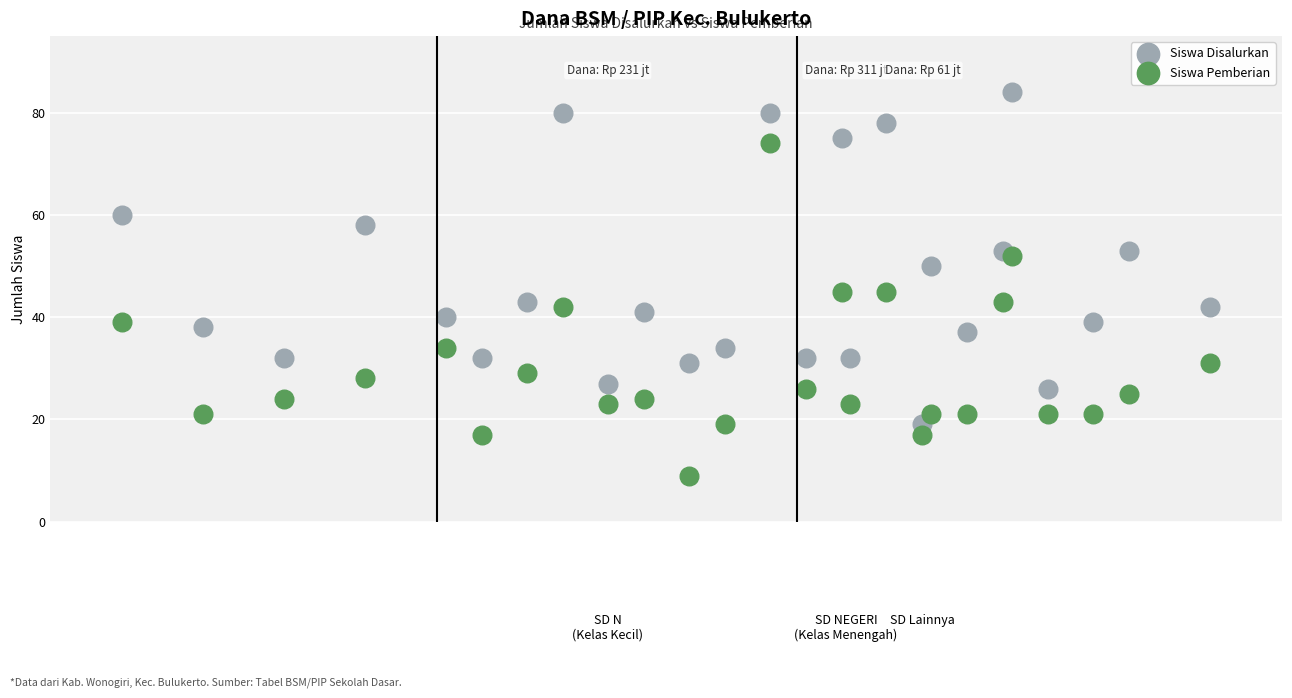

What are all the series names shown in the legend?

Siswa Disalurkan, Siswa Pemberian